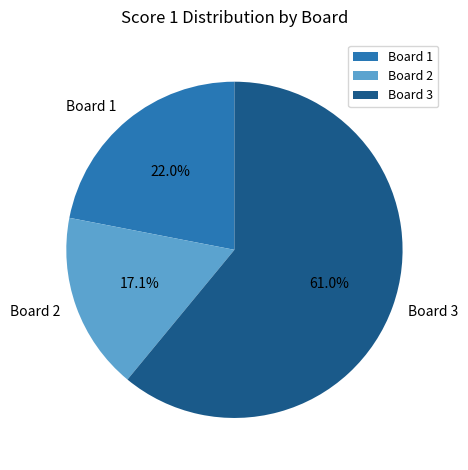

What percentage is the Board 2 slice, to the nearest percent?

17%